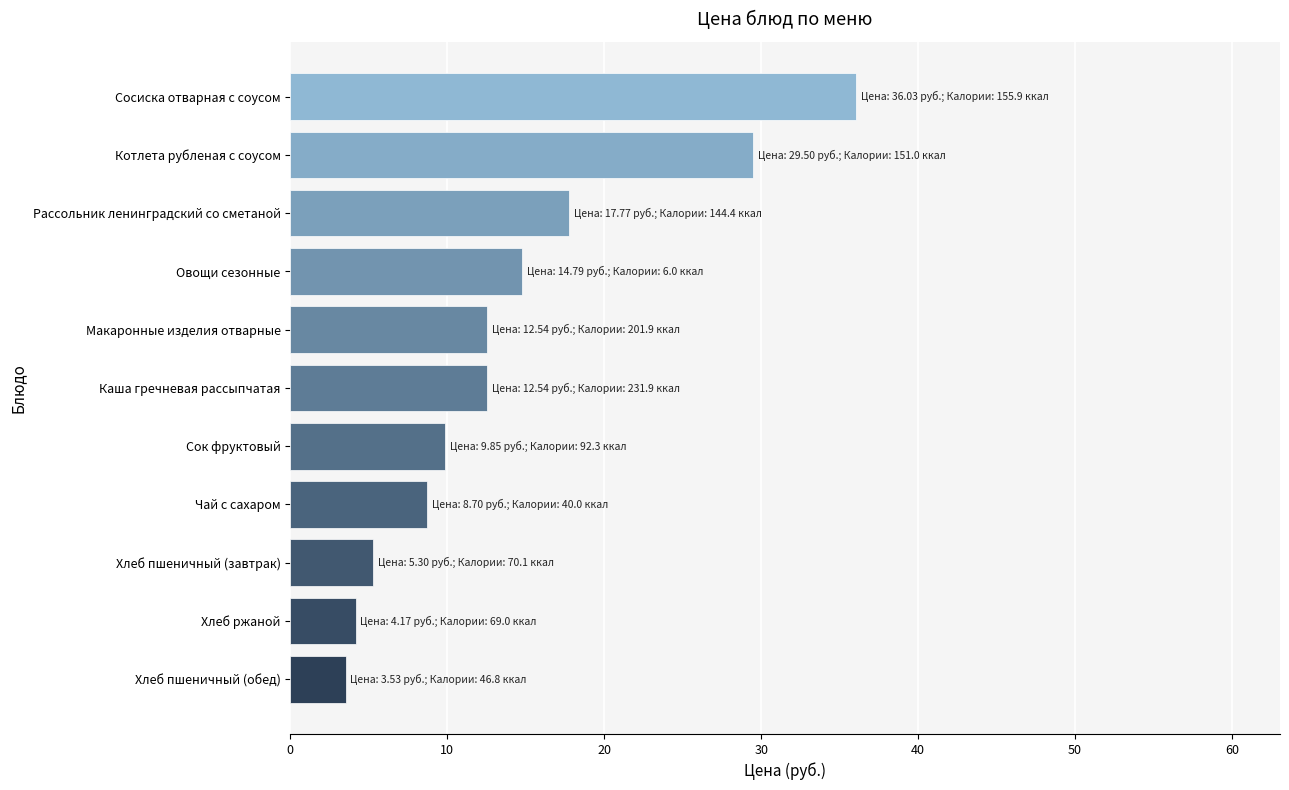

Approximately how many times larger is the value at Овощи сезонные compared to Хлеб пшеничный (завтрак)?

2.8